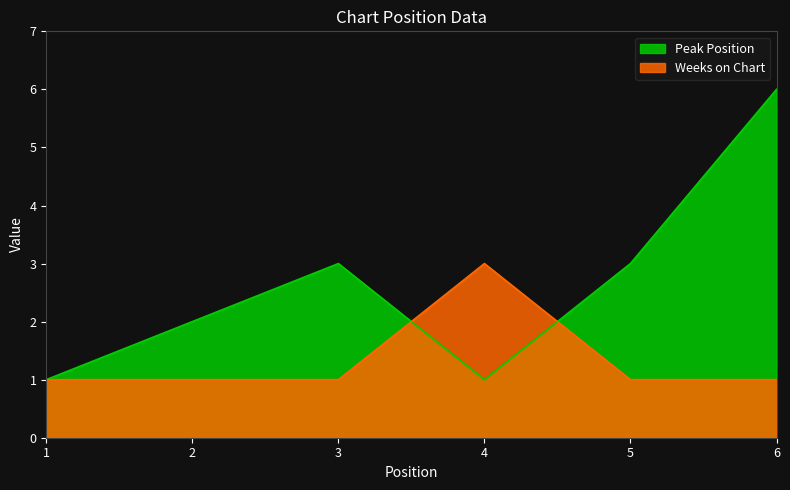

At which category does Weeks on Chart reach its first local peak?

4